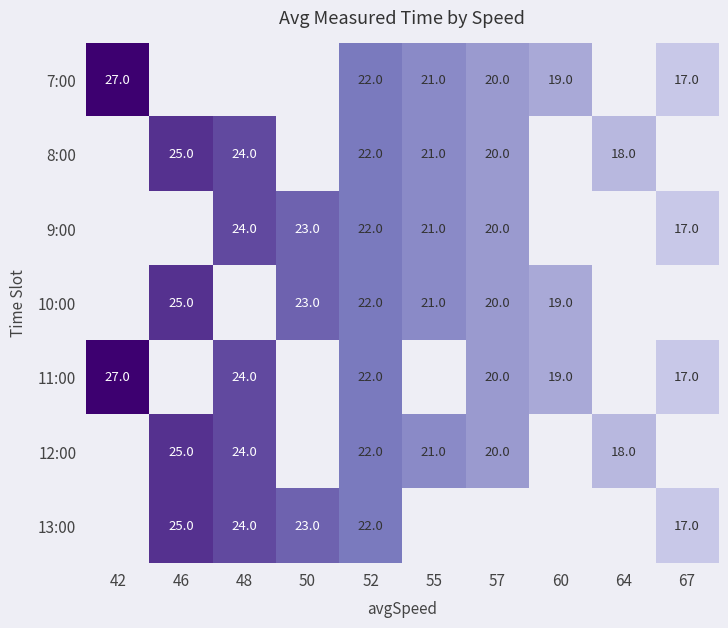

The value of 8:00 at 52 is 22. True or false?

True